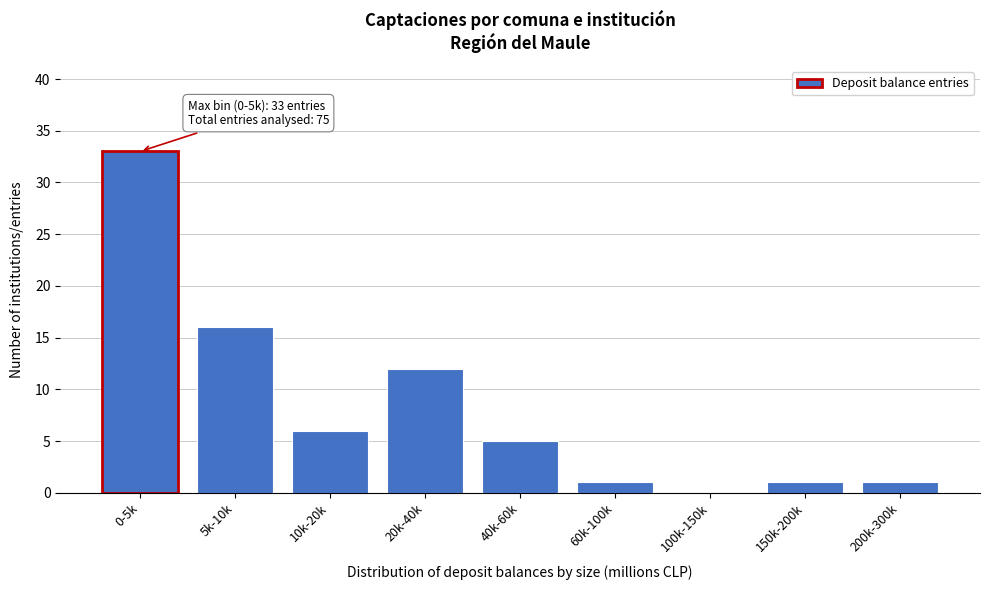

Reading left to right, list all the values displayed in this chart.

0-5k=33	5k-10k=16	10k-20k=6	20k-40k=12	40k-60k=5	60k-100k=1	100k-150k=0	150k-200k=1	200k-300k=1